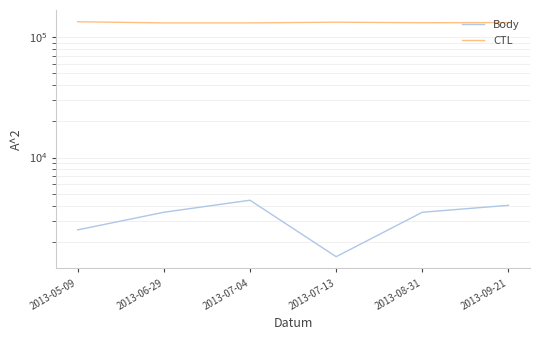

Where does the Body series first go above 3517?

2013-07-04